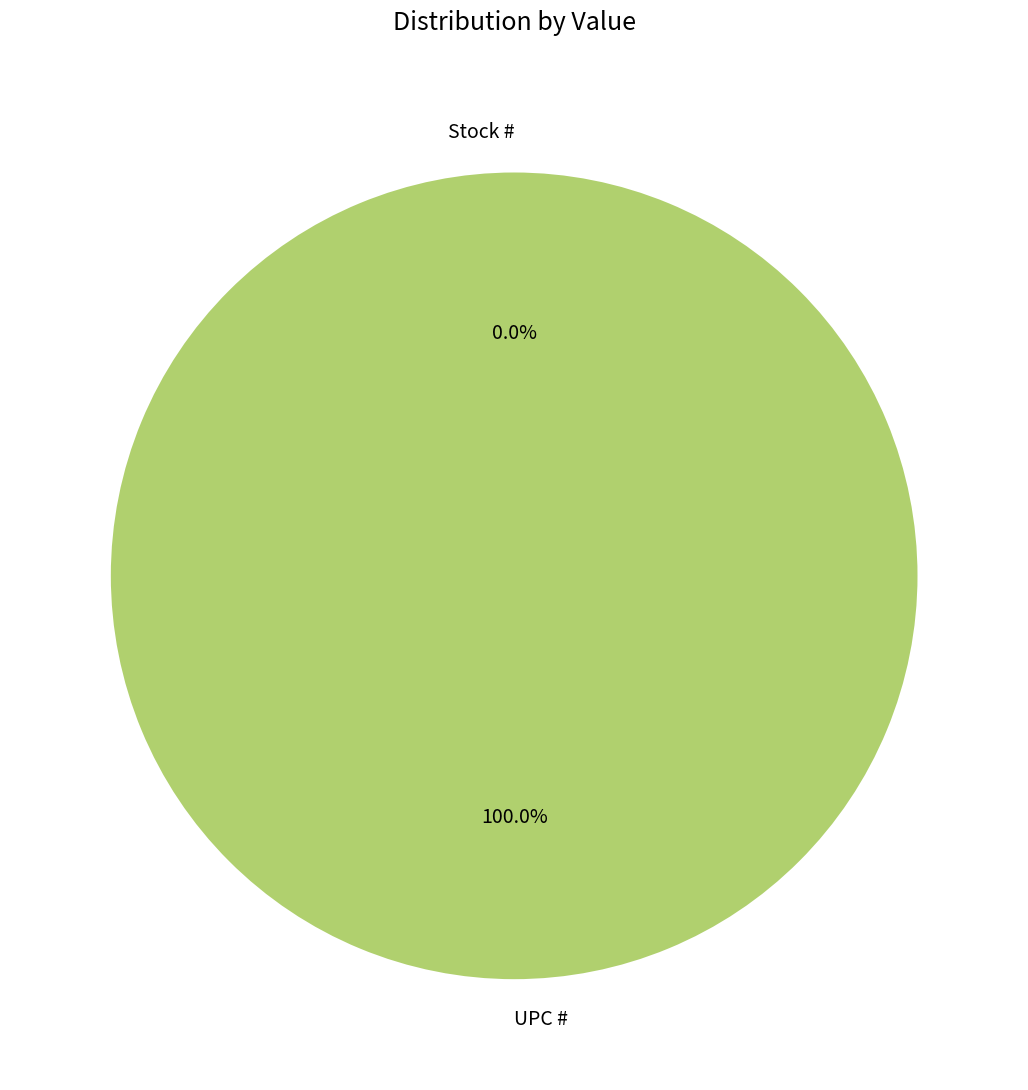

What is the majority slice?

UPC #